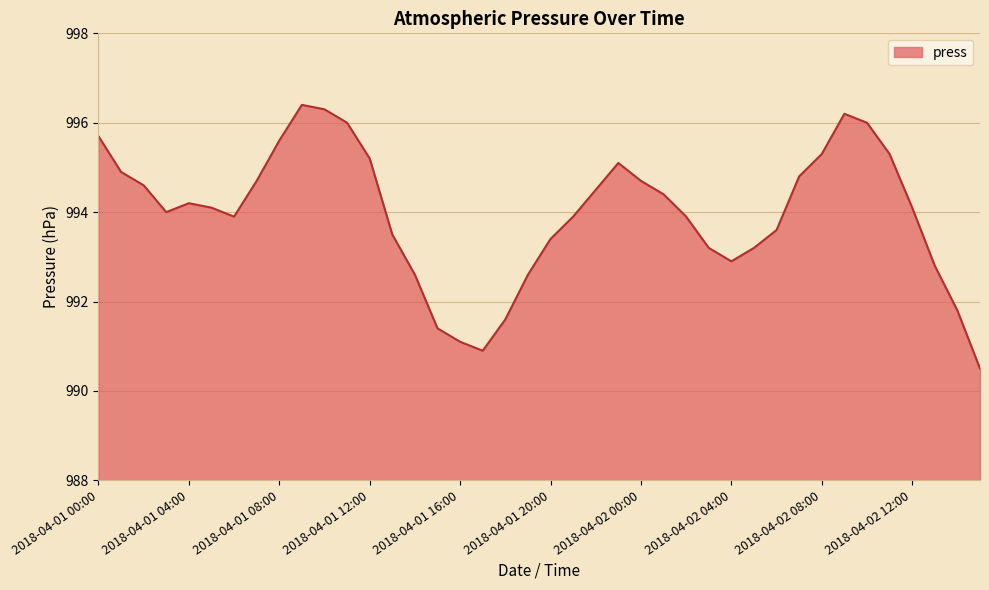

What is the maximum value shown in the chart?

996.4